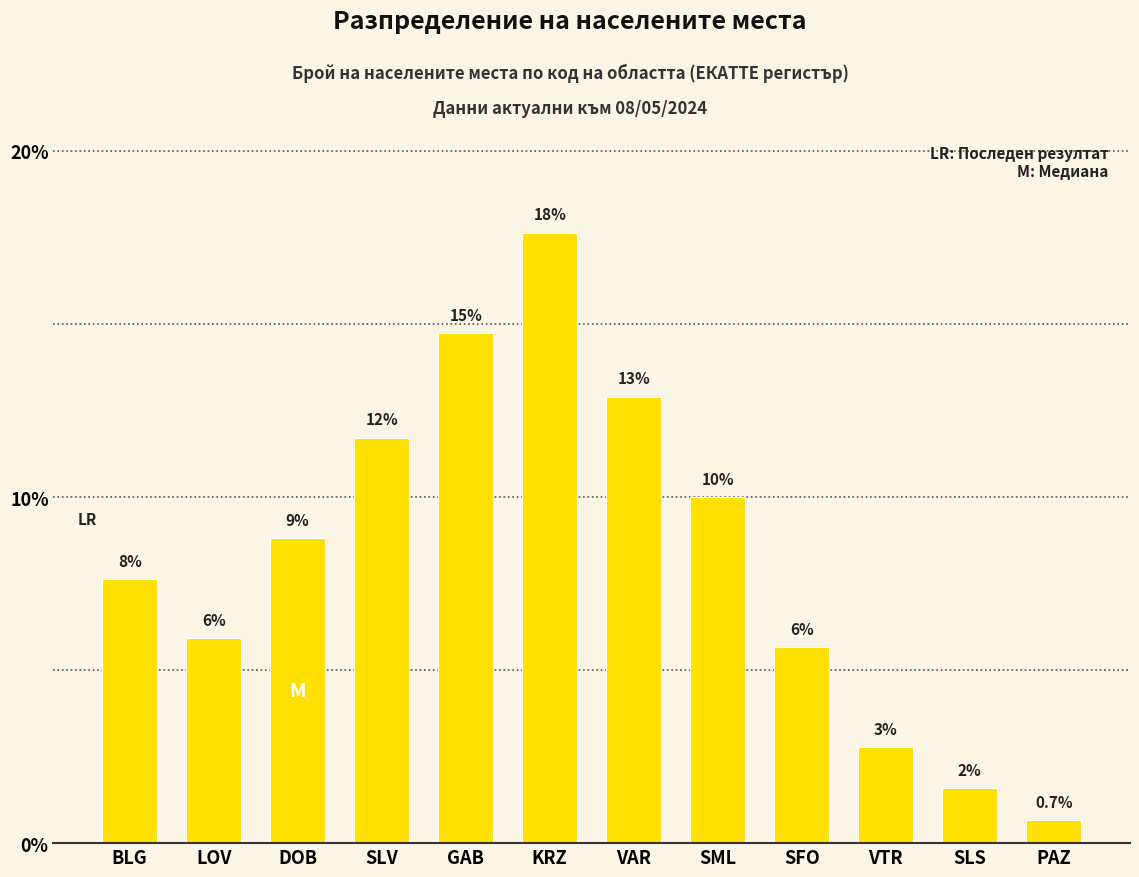

Reading left to right, list all the values displayed in this chart.

BLG=7.6	LOV=5.9	DOB=8.8	SLV=11.7	GAB=14.7	KRZ=17.6	VAR=12.9	SML=10.0	SFO=5.7	VTR=2.8	SLS=1.6	PAZ=0.7